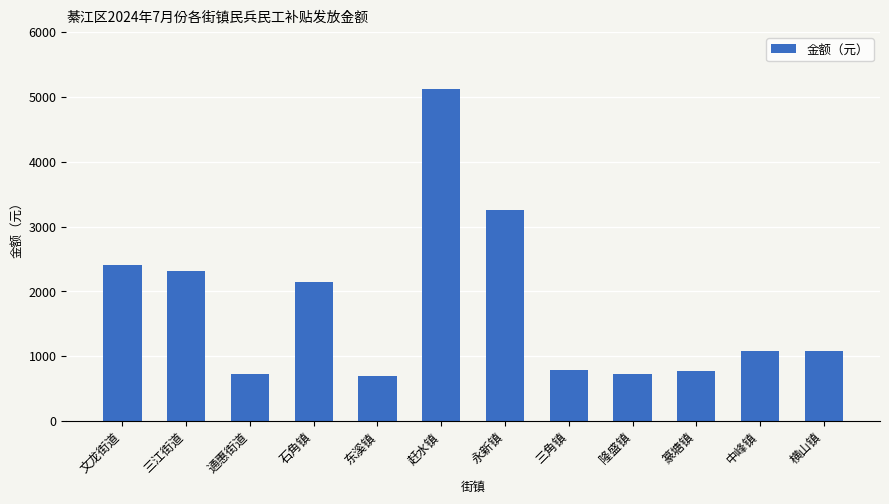

How many categories are shown in the chart?

12